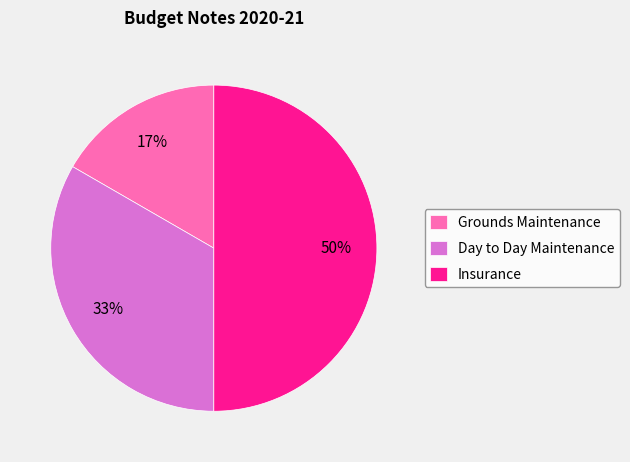

How many slices are in this pie chart?

3